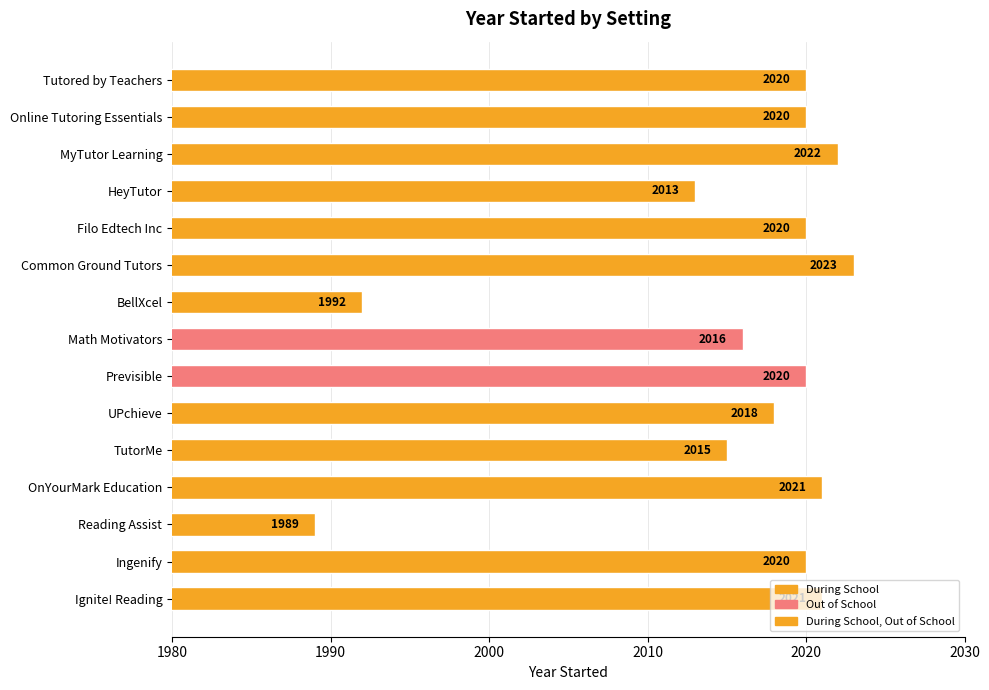

Which label corresponds to the smallest value in the chart?

Reading Assist